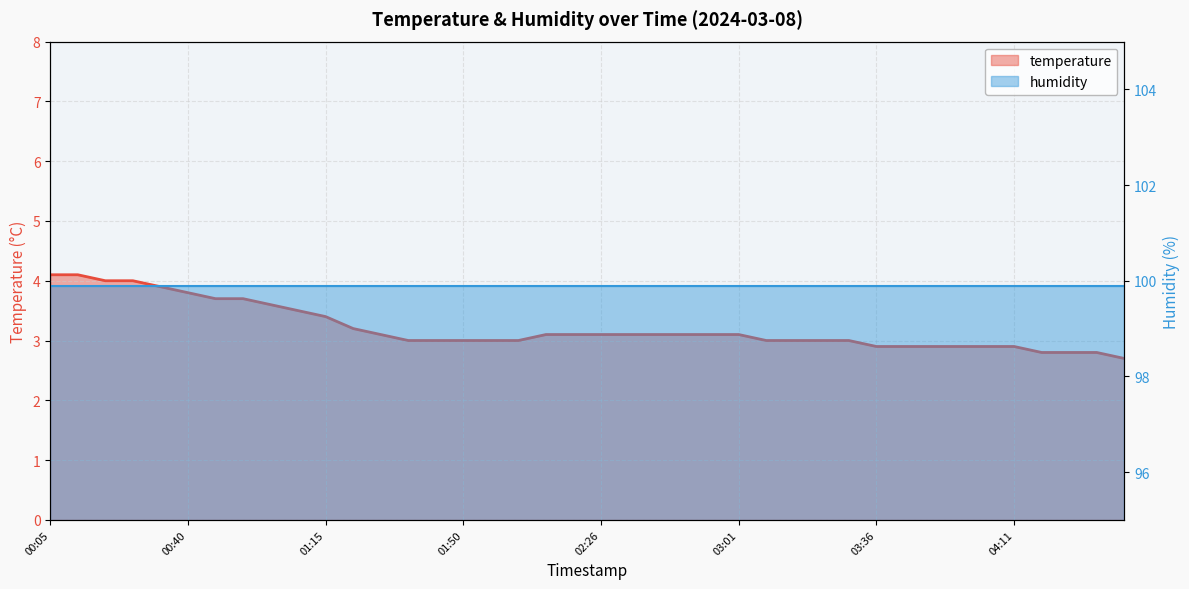

Rank the categories by value from highest to lowest.

00:05, 00:12, 00:19, 00:26, 00:33, 00:40, 00:47, 00:54, 01:01, 01:08, 01:15, 01:22, 01:29, 02:12, 02:19, 02:26, 02:33, 02:40, 02:47, 02:54, 03:01, 01:36, 01:43, 01:50, 01:57, 02:05, 03:08, 03:15, 03:22, 03:29, 03:36, 03:43, 03:50, 03:57, 04:04, 04:11, 04:18, 04:25, 04:32, 04:39